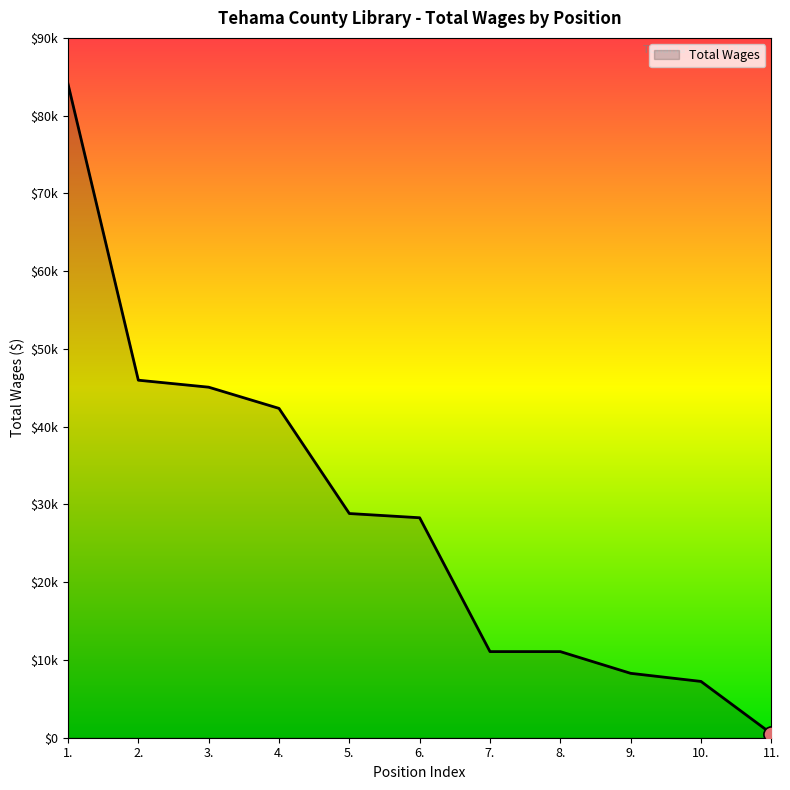

Approximately how many times larger is the value at 8. compared to 1.?

0.1